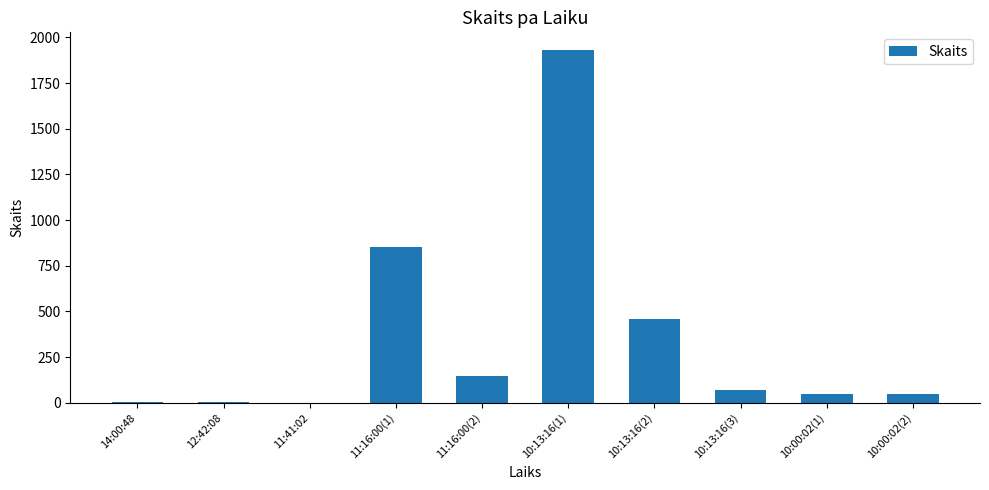

What is the change in value from 10:13:16(1) to 10:00:02(2)?

-1881